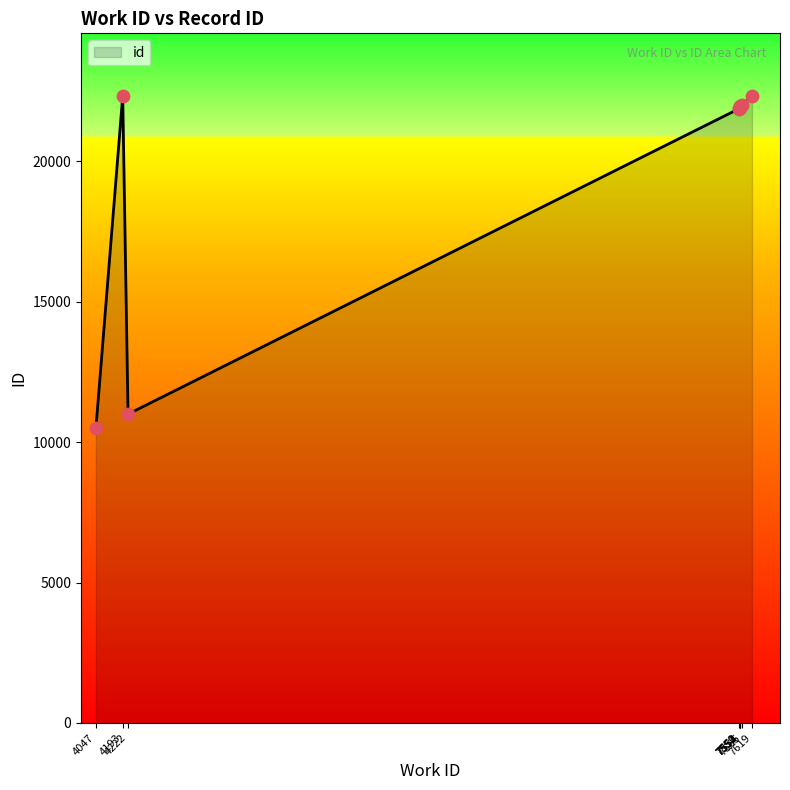

What is the change in value from 4047 to 7619?

+11817